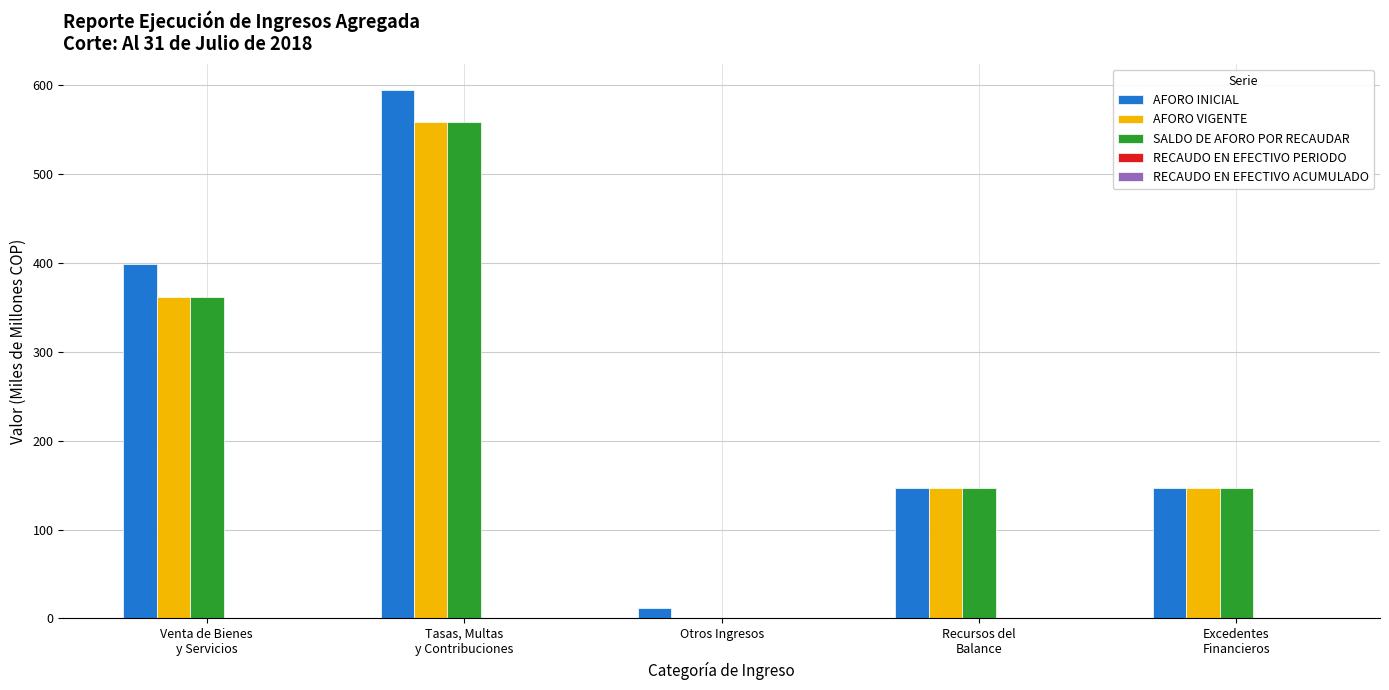

What is the highest value of the AFORO INICIAL series?

594.7